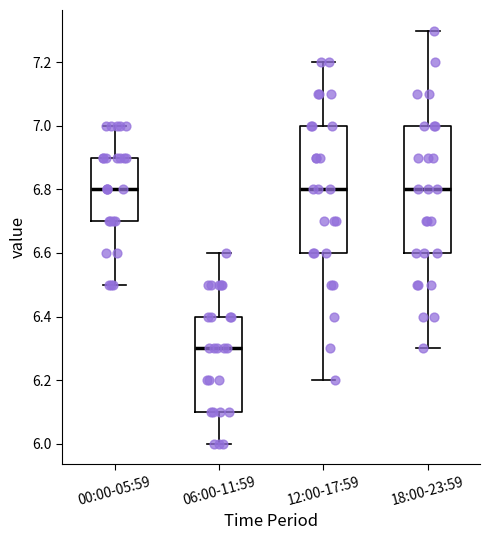

Where is the lower edge of the box for 12:00-17:59 on the y-axis? The values are not printed on the chart, so give them approximately, as read against the axis.

6.6